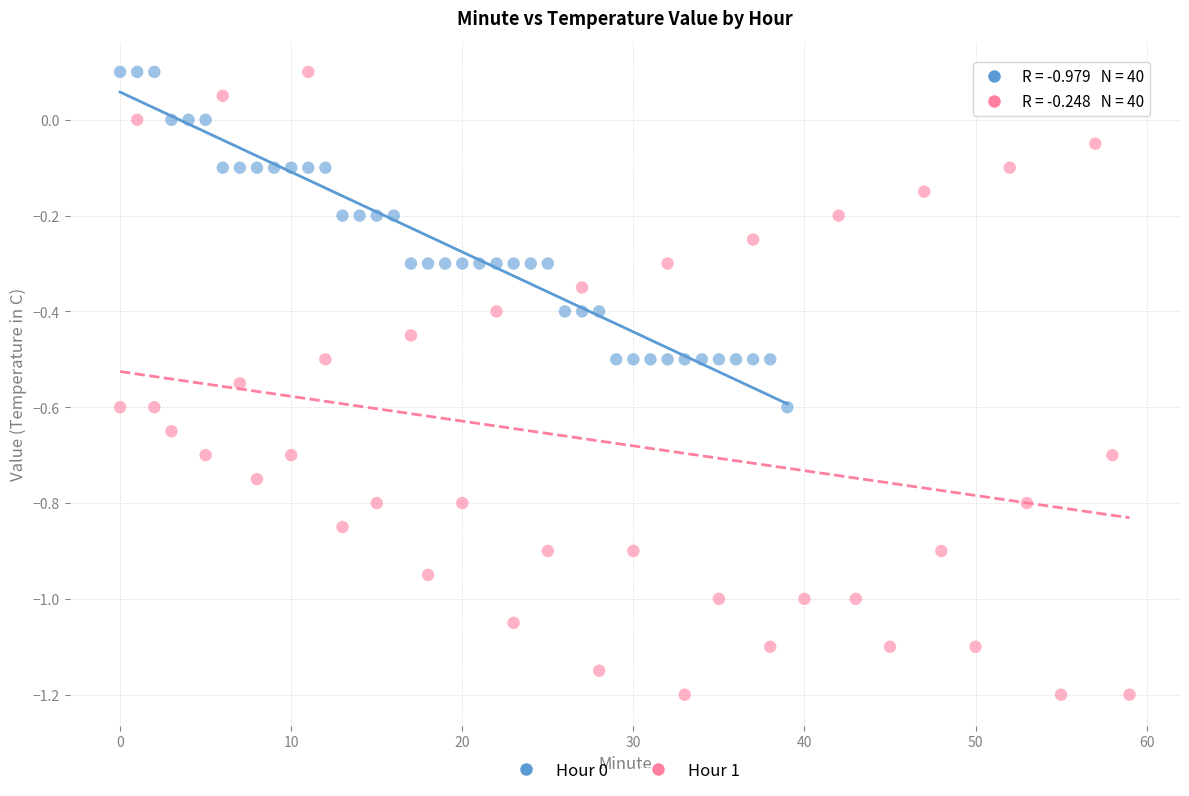

What are all the series names shown in the legend?

Hour 0, Hour 1